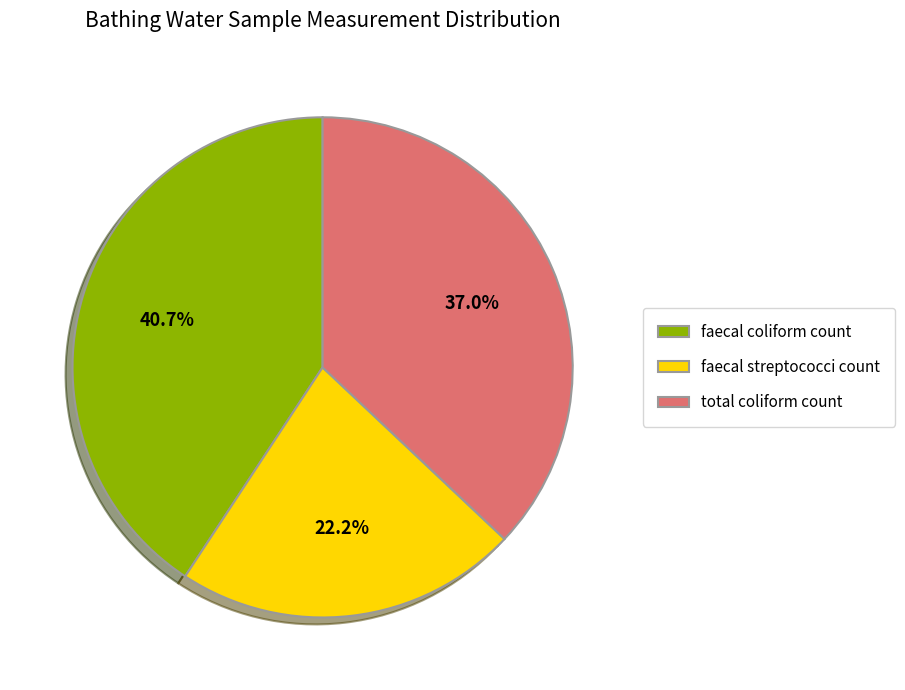

To the nearest percent, what is the combined percentage of total coliform count and faecal coliform count?

78%